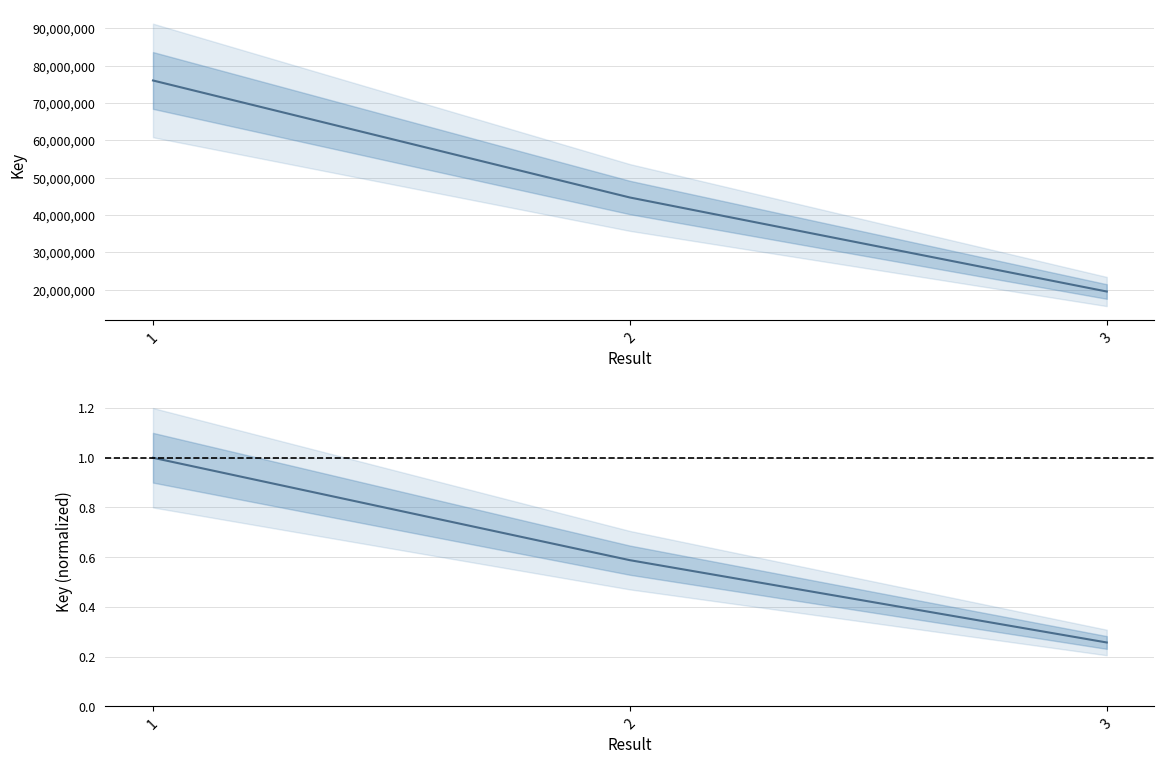

Which category has the highest value across all series?

1